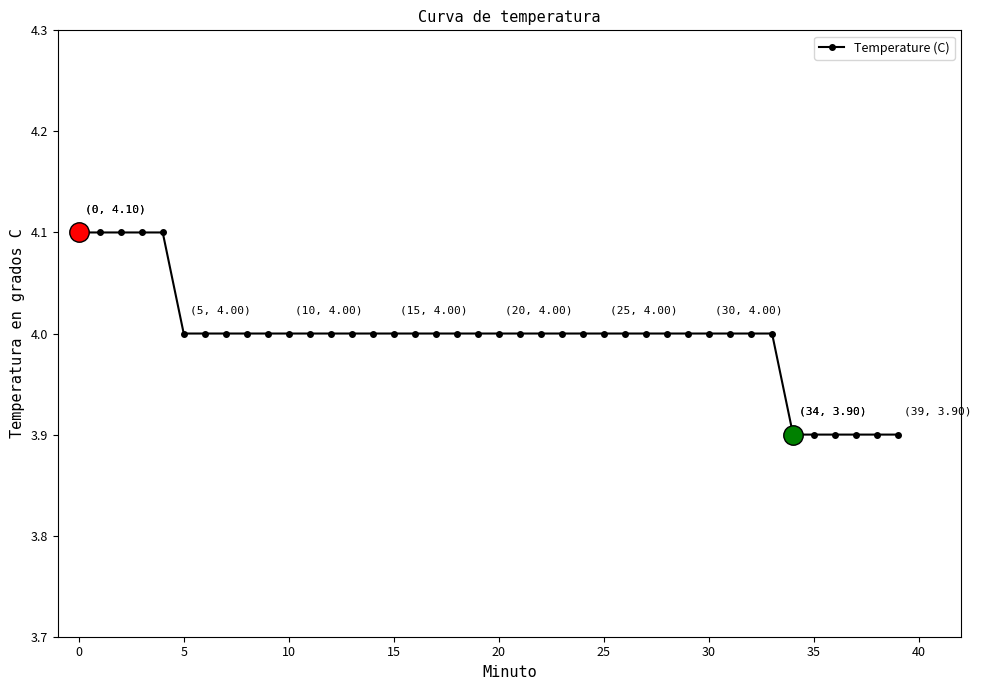

What is the value of the 36th point from the left?

3.9